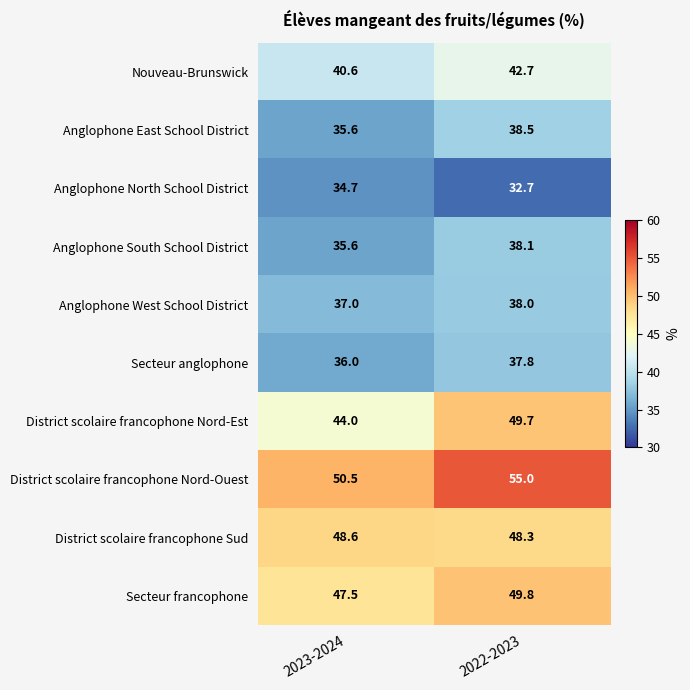

Which series has the largest total across all categories?

District scolaire francophone Nord-Ouest